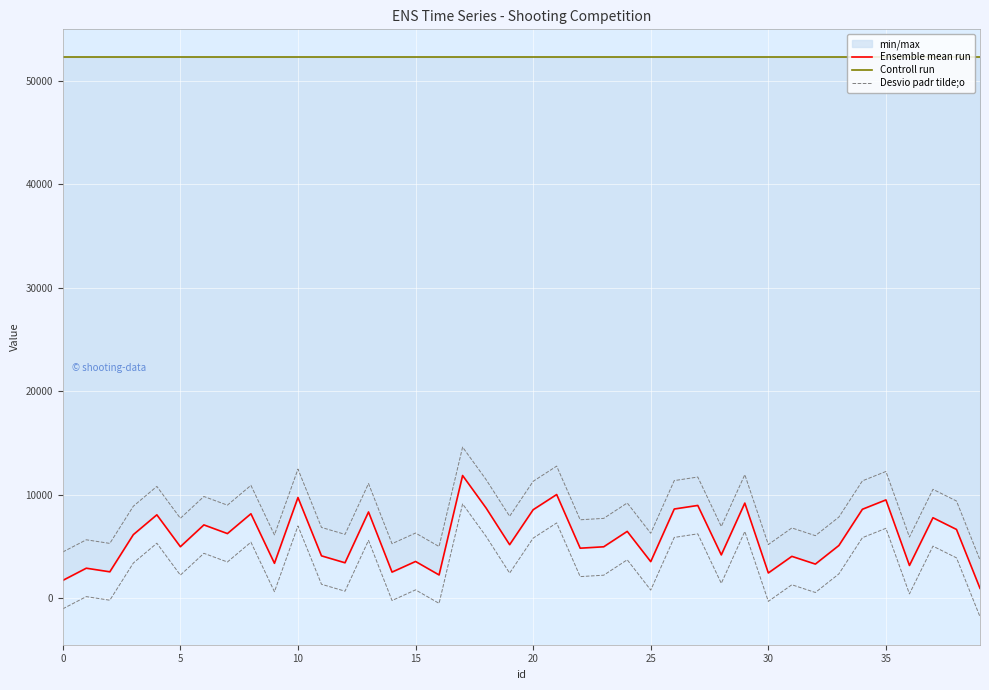

Does the chart display data point markers on the line(s)?

No